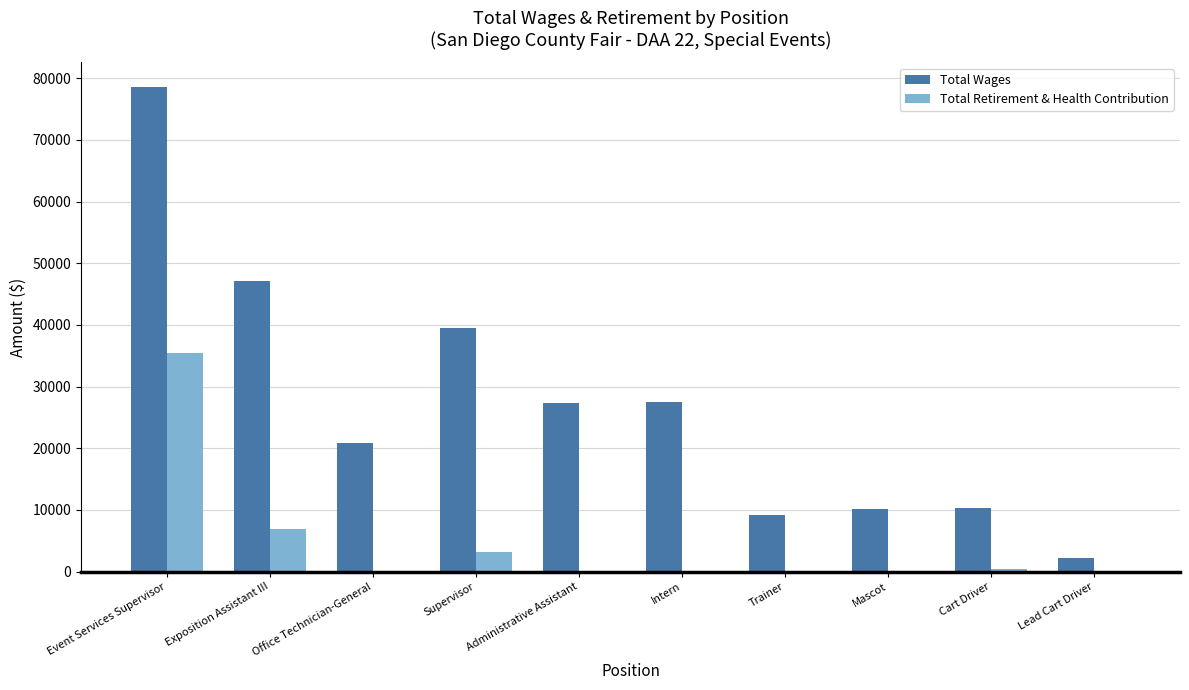

Between Exposition Assistant III and Intern, which series saw the biggest shift?

Total Wages